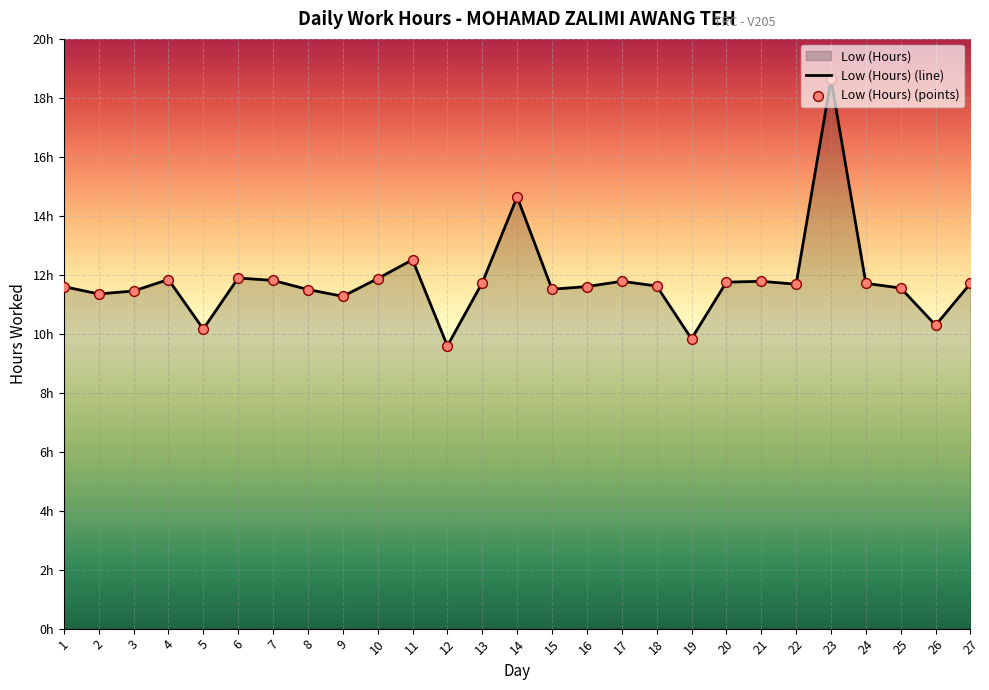

What is the change in value from 6 to 23?

+6.7